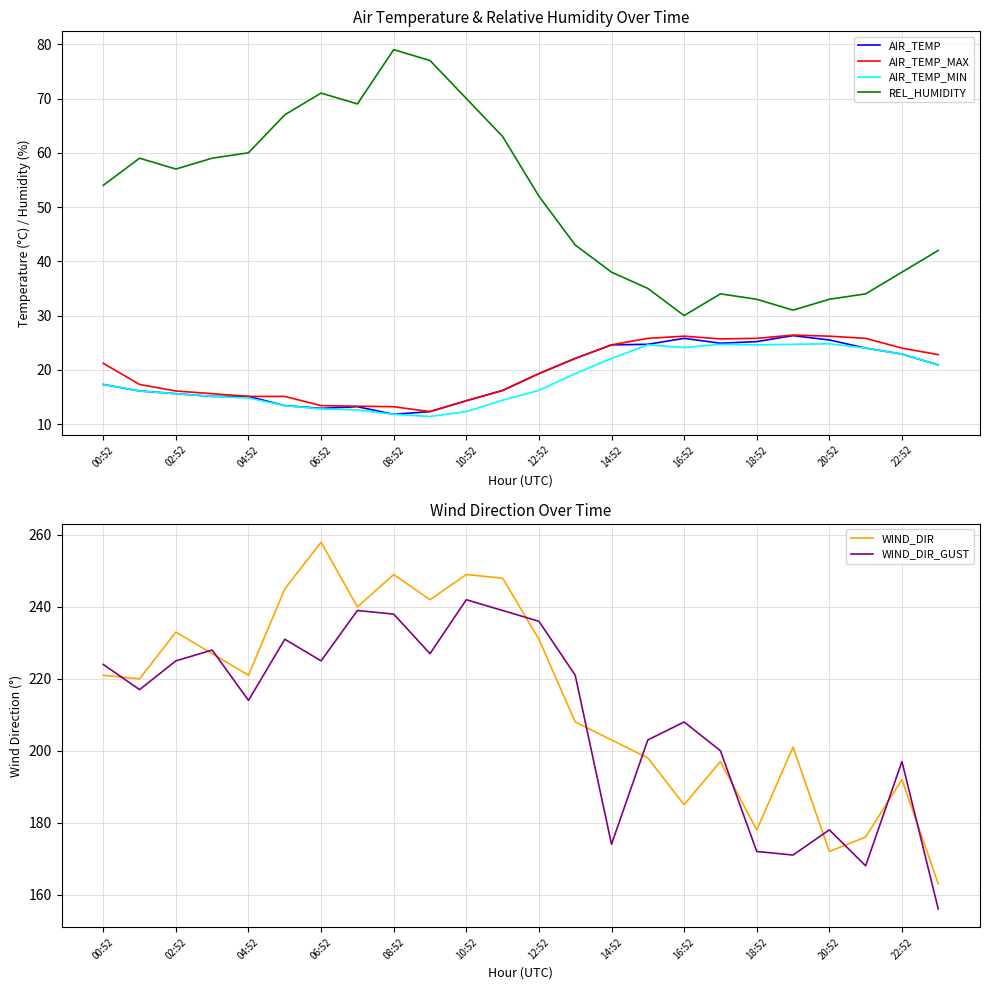

The AIR_TEMP series shows 24.6 at 14:52. True or false?

True